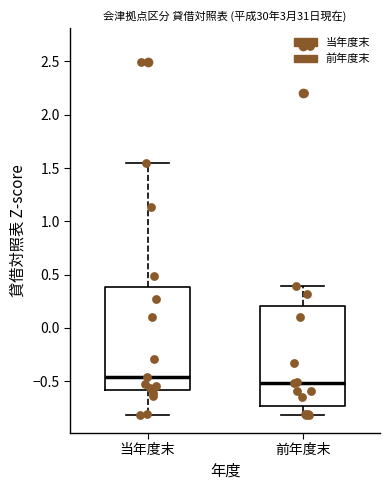

Reading left to right, transcribe this box plot: for each box, give where its median line is, the range the box spans, and where its two whiskers end, as read against the y-axis. The values are not printed on the chart, so give them approximately, as read against the axis.

当年度末: median -0.45, box -0.60 to 0.40, whiskers -0.80 to 1.55
前年度末: median -0.50, box -0.75 to 0.20, whiskers -0.80 to 0.40